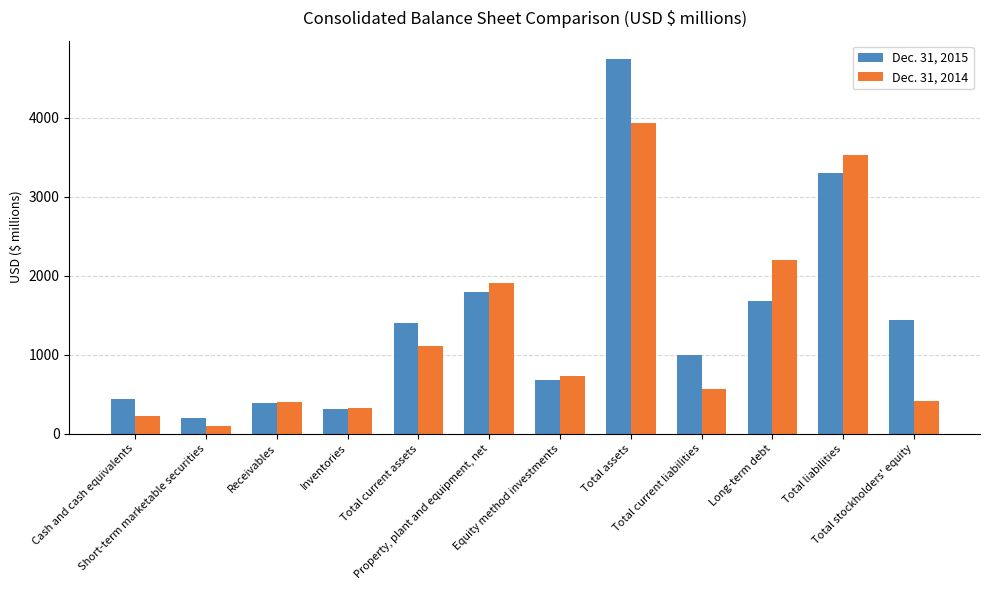

What is the difference between the highest and lowest values at Property, plant and equipment, net?

120